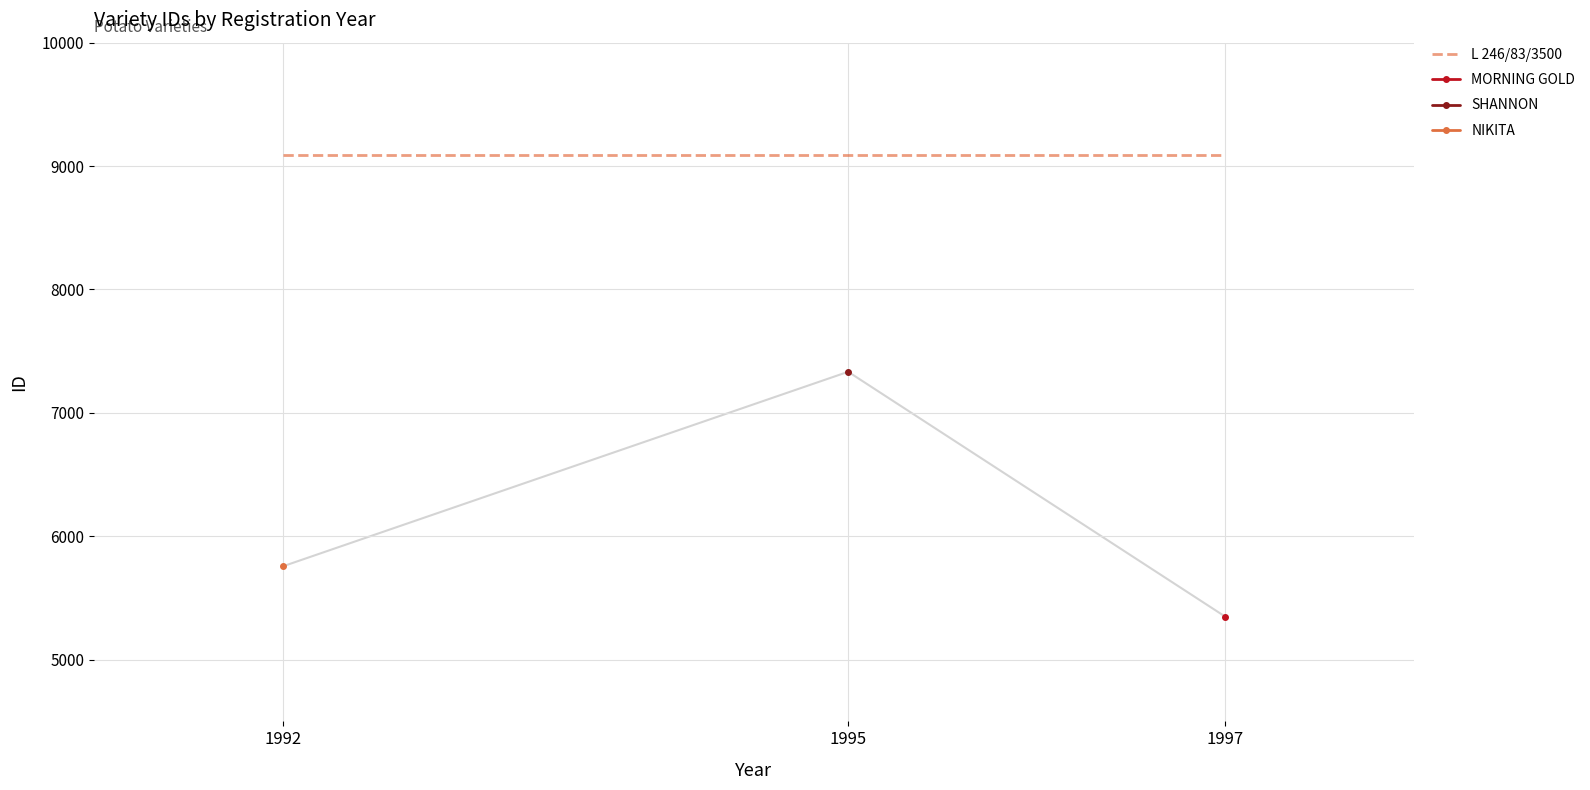

Is this an area chart (filled region under the line)?

No